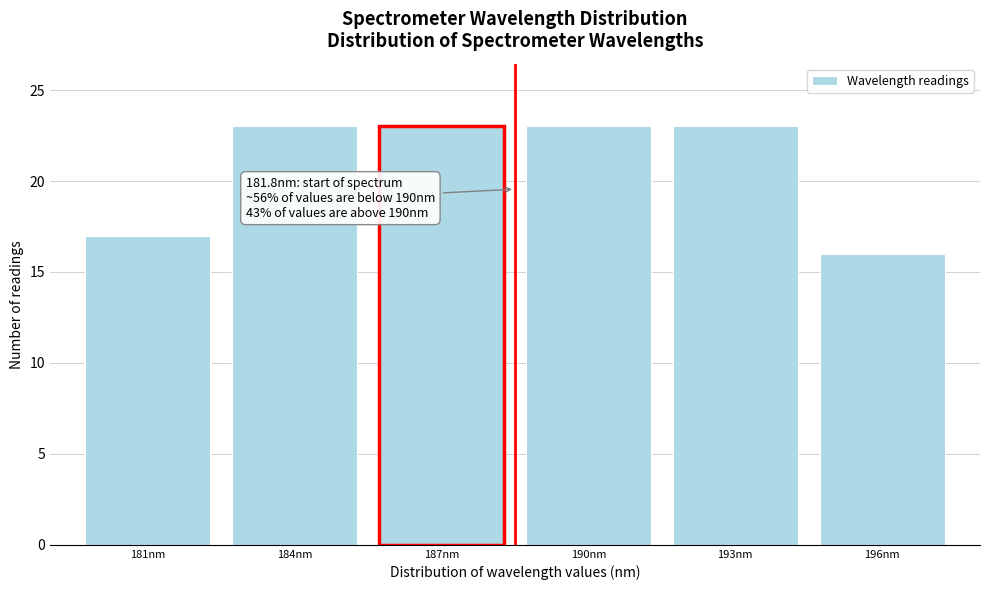

Reading left to right, extract all data points from this chart.

17	23	23	23	23	16